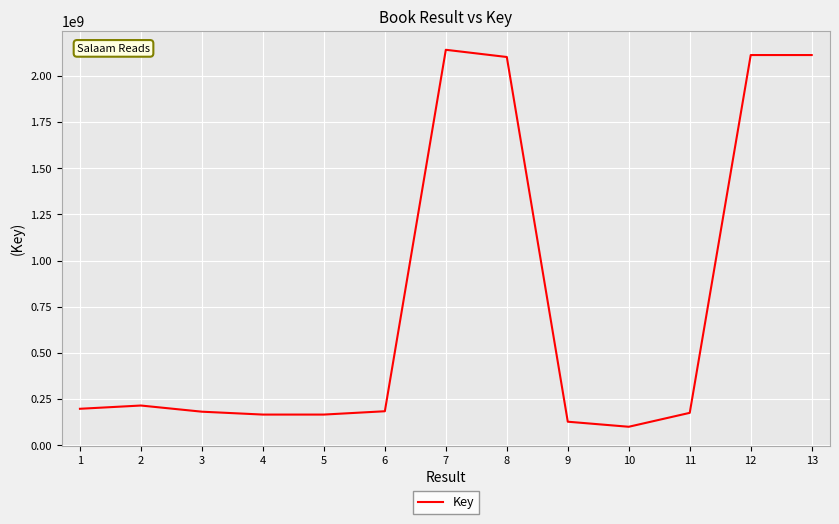

What is the difference between the maximum and minimum values?

2041194433